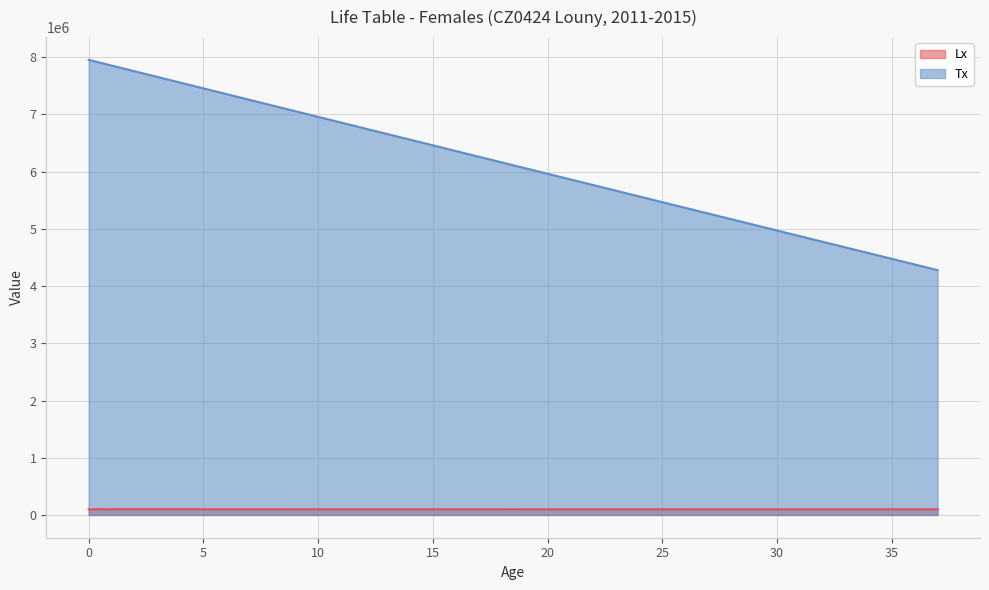

True or false: Tx and Lx intersect in this chart.

False